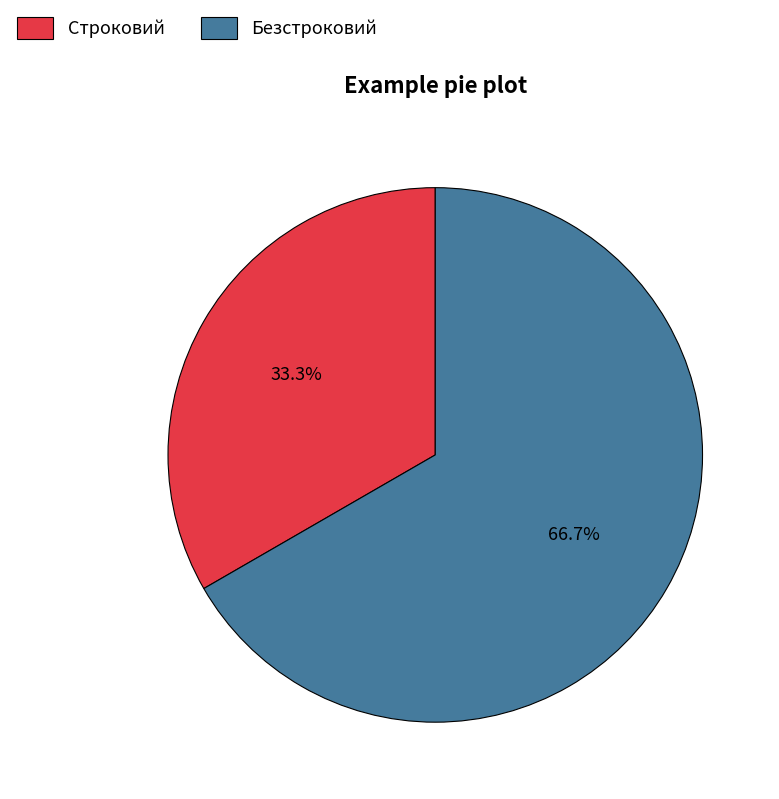

To the nearest percent, what is the difference between the Строковий and Безстроковий slice percentages?

33%